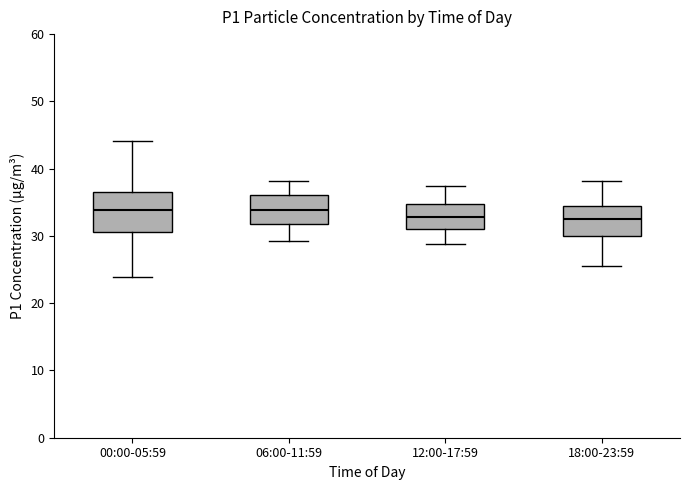

Where does the lower whisker of the box for 06:00-11:59 end on the y-axis? The values are not printed on the chart, so give them approximately, as read against the axis.

29